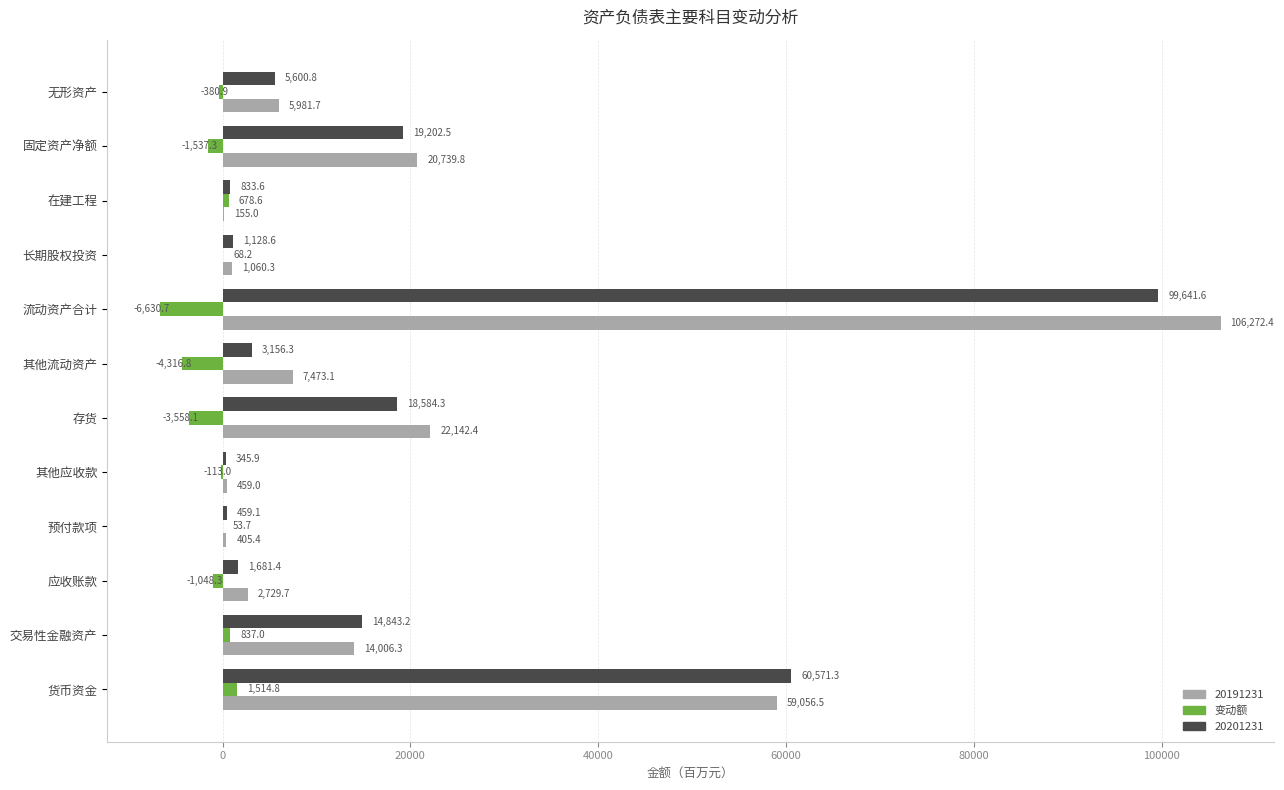

What is the maximum value for 20191231?

106272.4